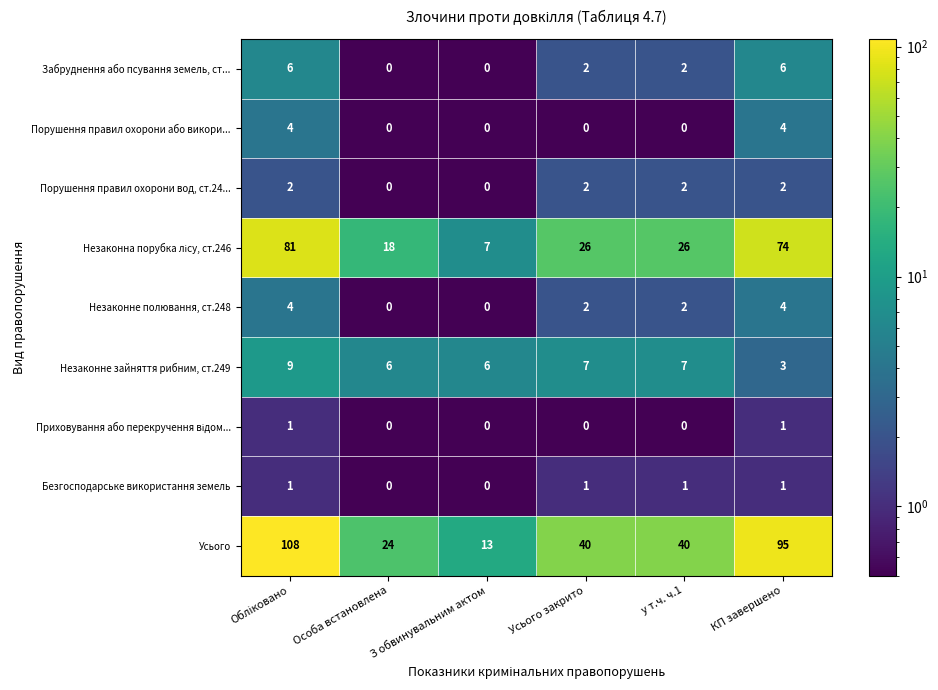

Is it true that Незаконне зайняття рибним, ст.249 equals 5 at КП завершено?

False